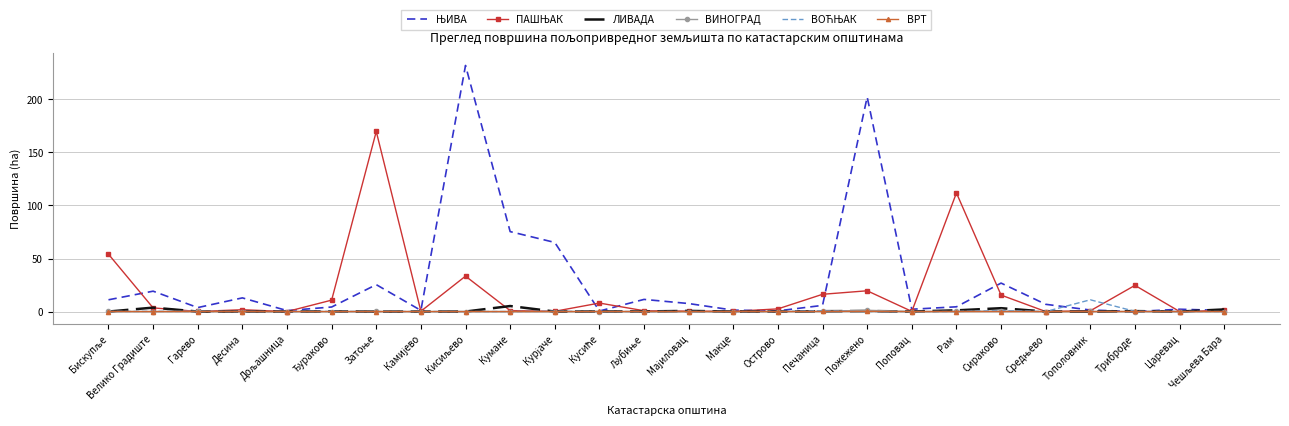

At which label is ЛИВАДА closest to 2?

Чешљева Бара